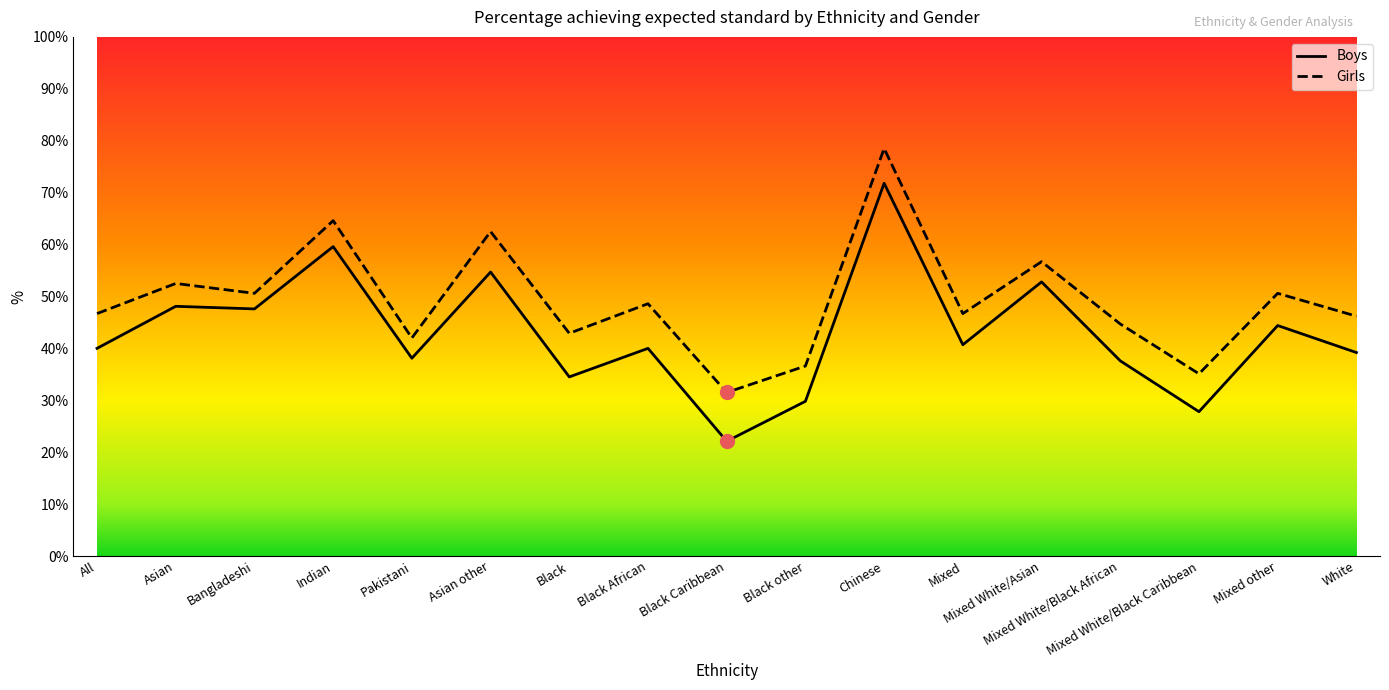

Where does the Girls series first go above 46?

All